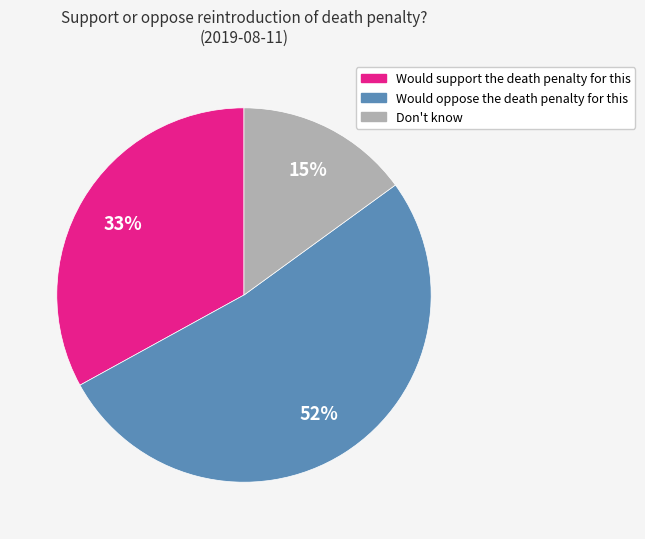

Which category accounts for the majority?

Would oppose the death penalty for this